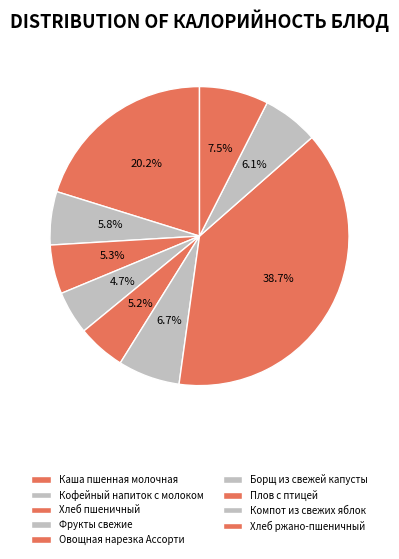

What is the largest slice in the pie chart?

Плов с птицей